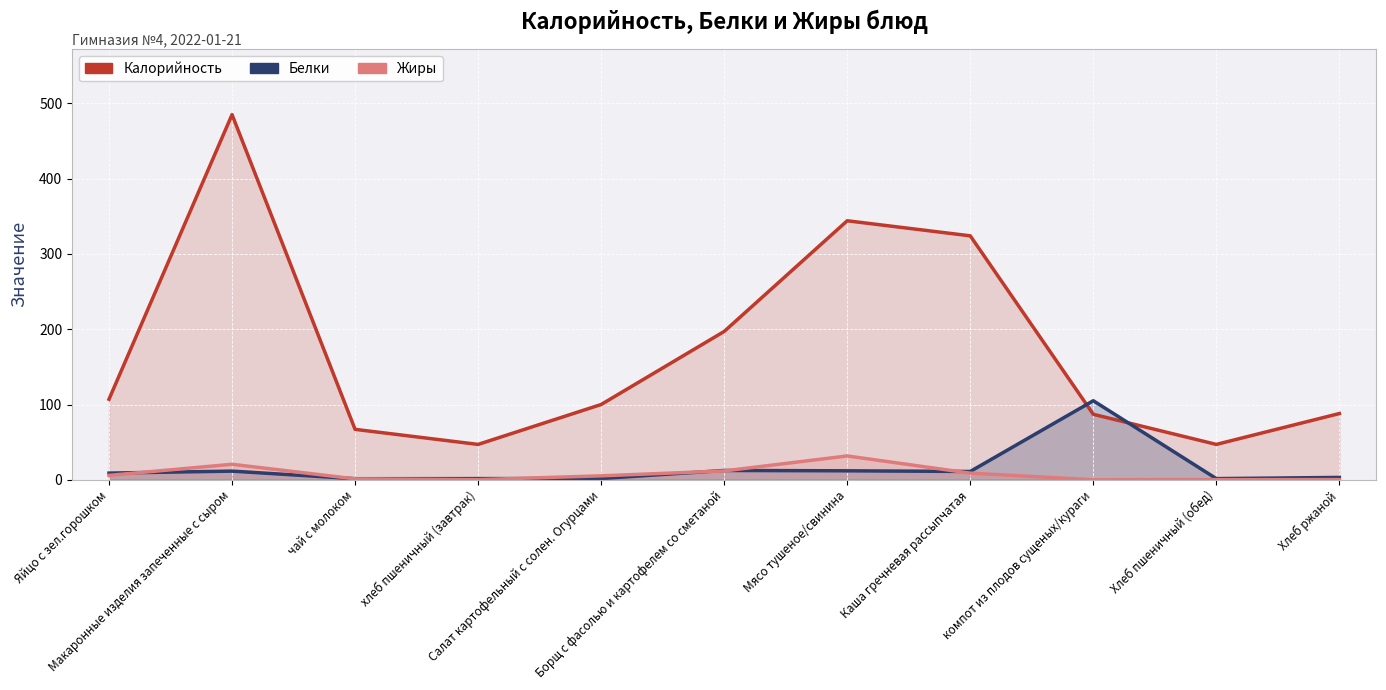

Which has a higher value, Салат картофельный с солен. Огурцами or хлеб пшеничный (завтрак)?

Салат картофельный с солен. Огурцами